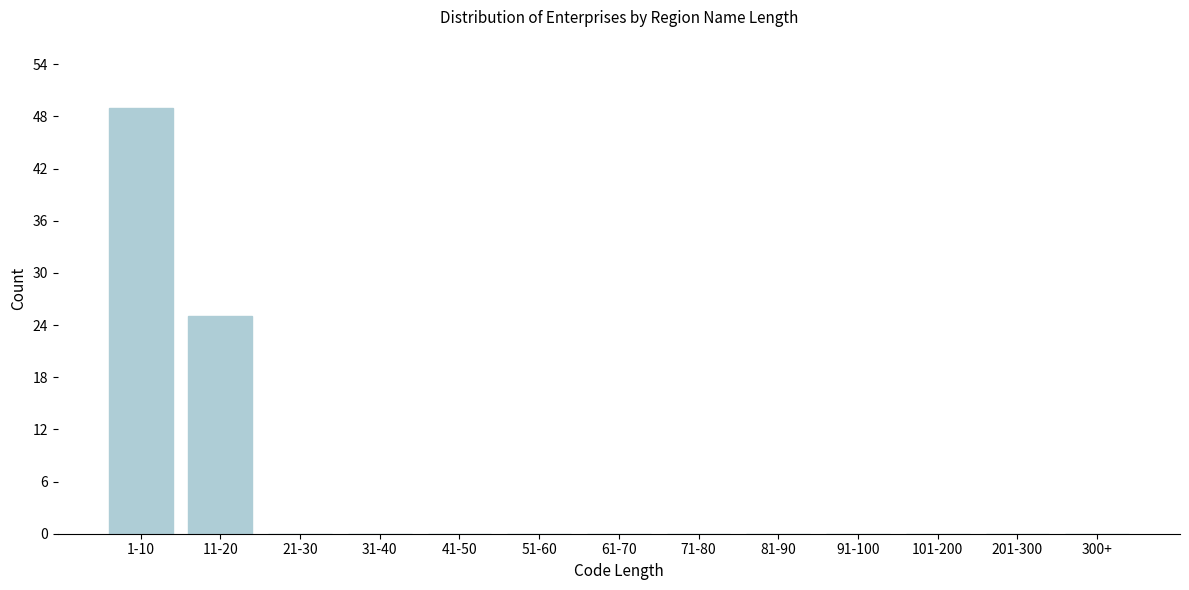

Reading right to left, list all the values displayed in this chart.

300+=0	201-300=0	101-200=0	91-100=0	81-90=0	71-80=0	61-70=0	51-60=0	41-50=0	31-40=0	21-30=0	11-20=25	1-10=49